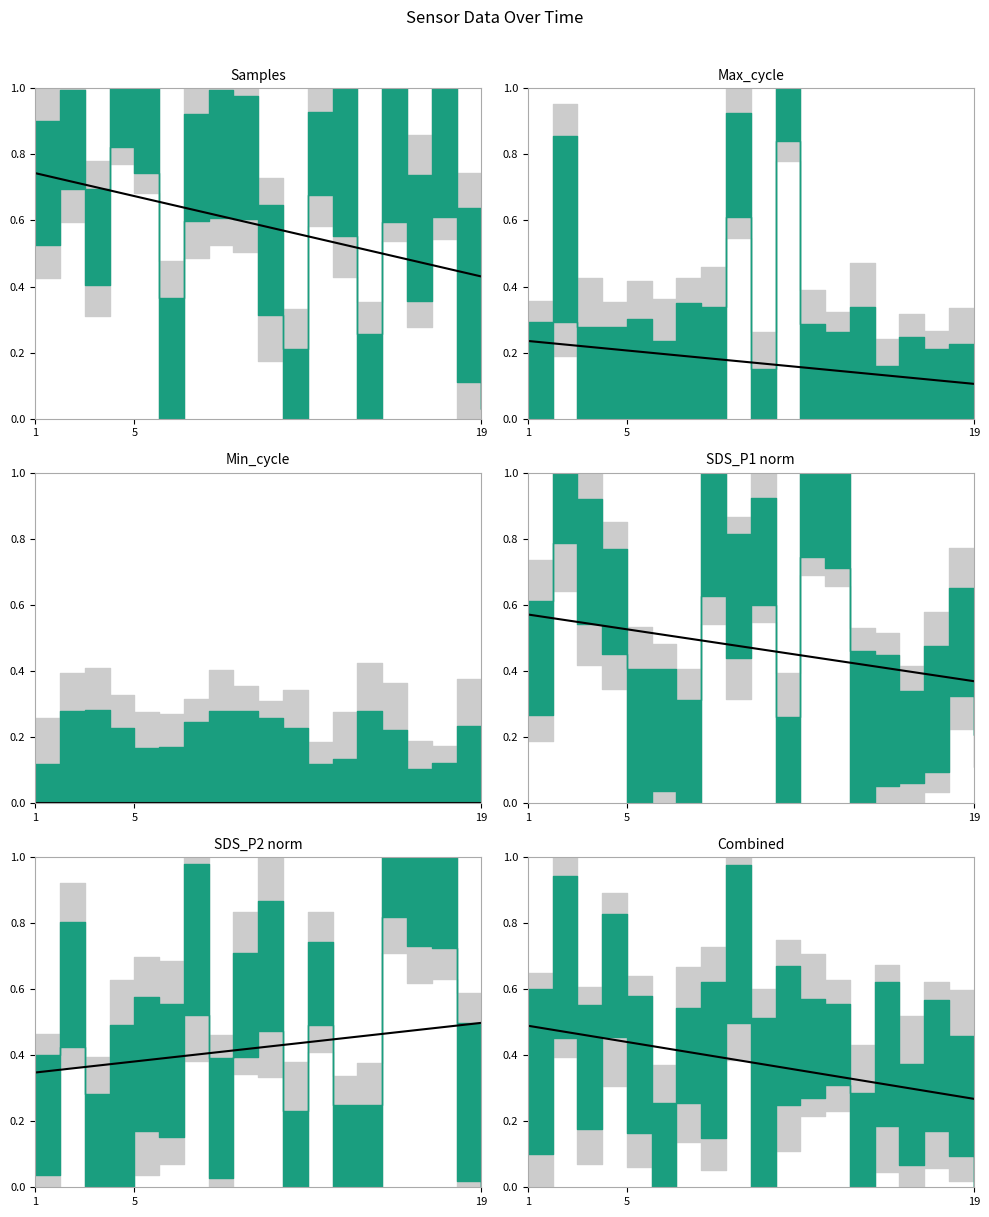

What is the sum of all values?

7.2